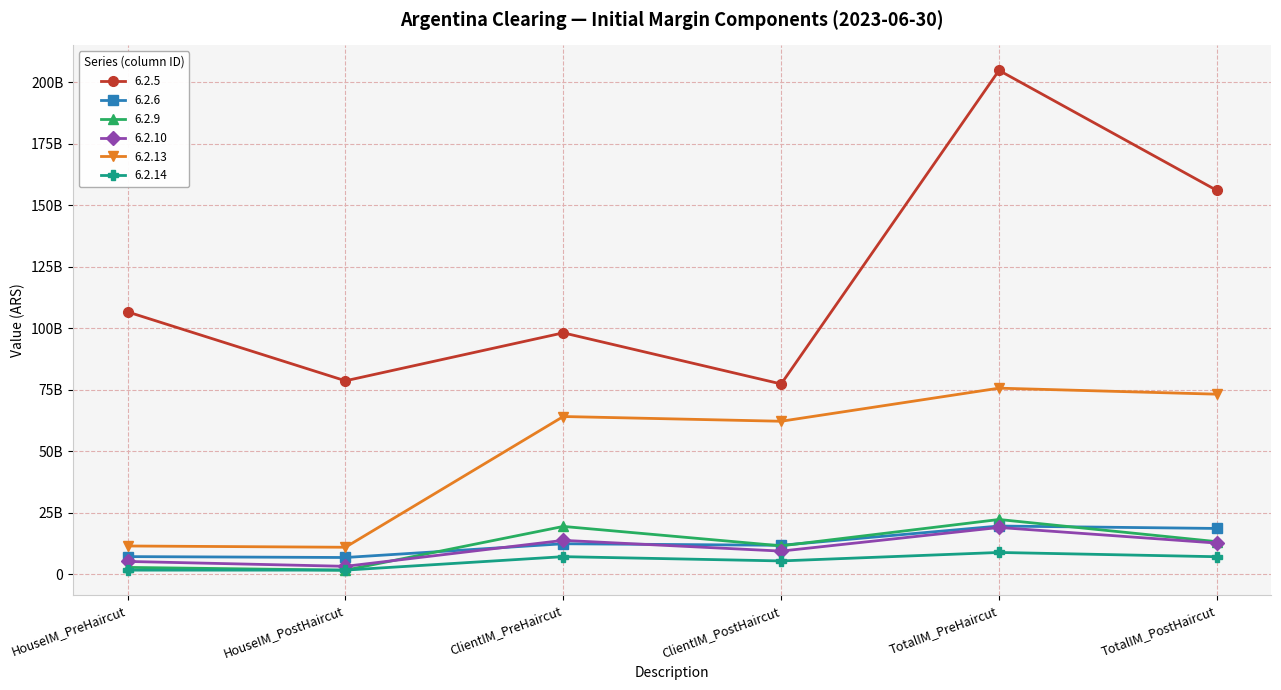

Which category has the highest value across all series?

TotalIM_PreHaircut